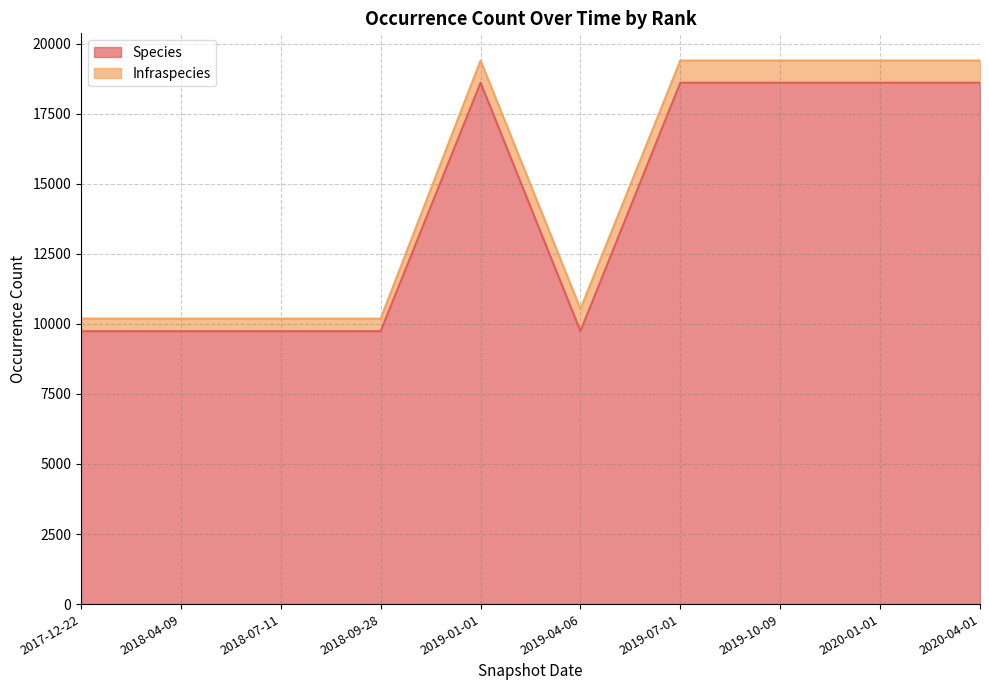

Rank the categories by value from highest to lowest.

2019-01-01, 2019-07-01, 2019-10-09, 2020-01-01, 2020-04-01, 2017-12-22, 2018-04-09, 2018-07-11, 2018-09-28, 2019-04-06